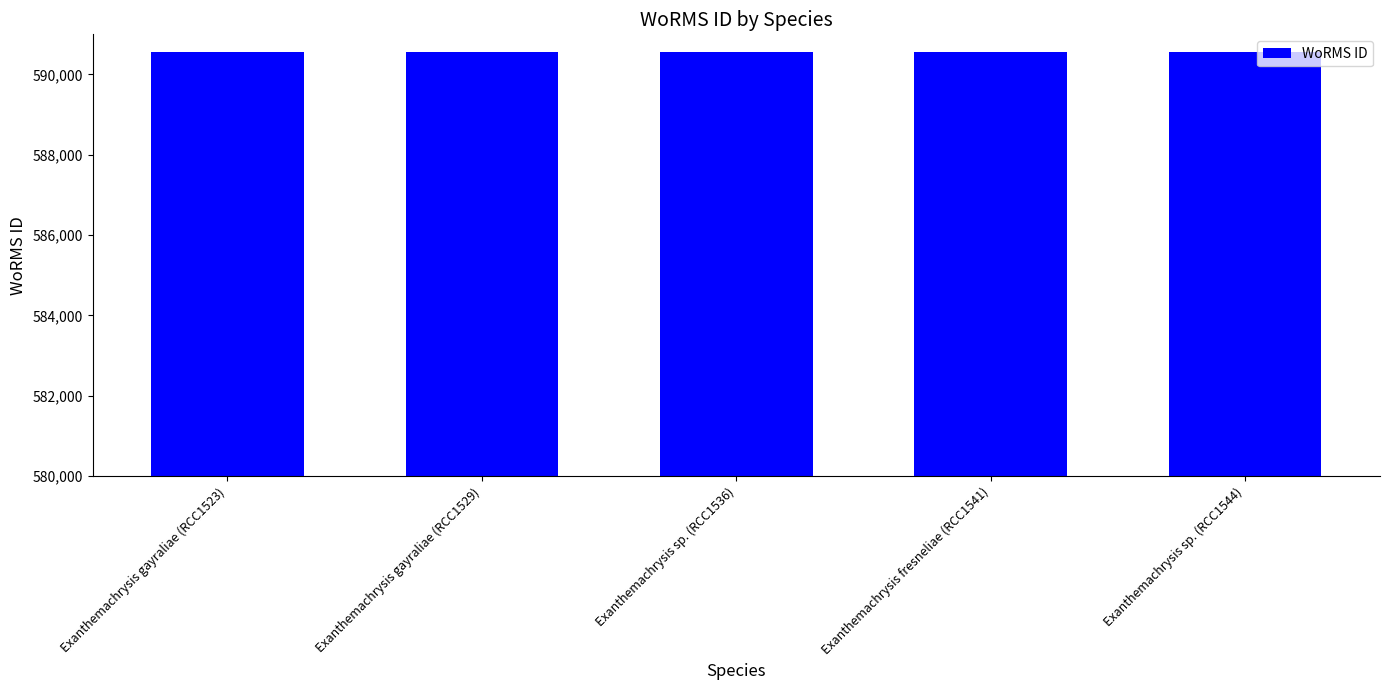

What position from the right is Exanthemachrysis sp. (RCC1536)?

3